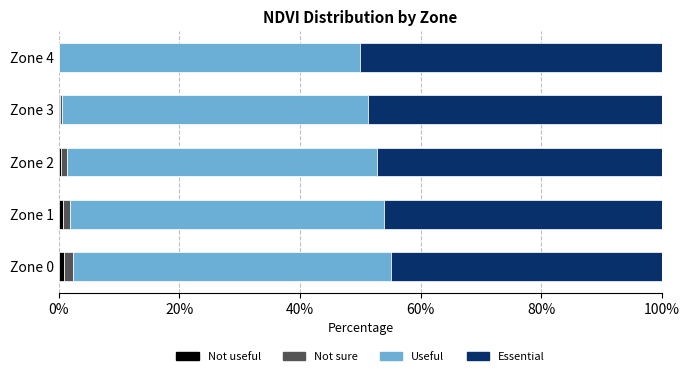

How many series are shown in this chart?

4